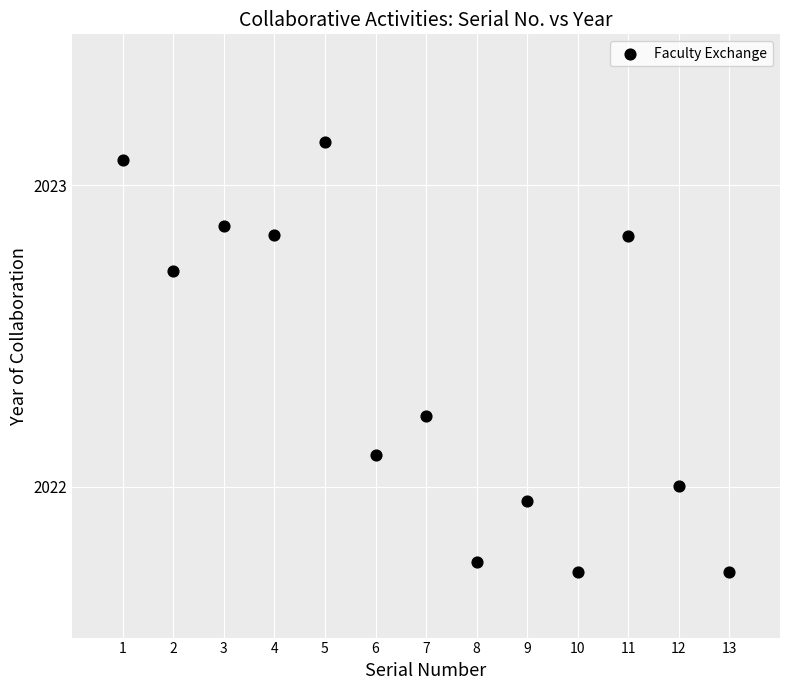

What is the range of X values (max minus min)?

12.0